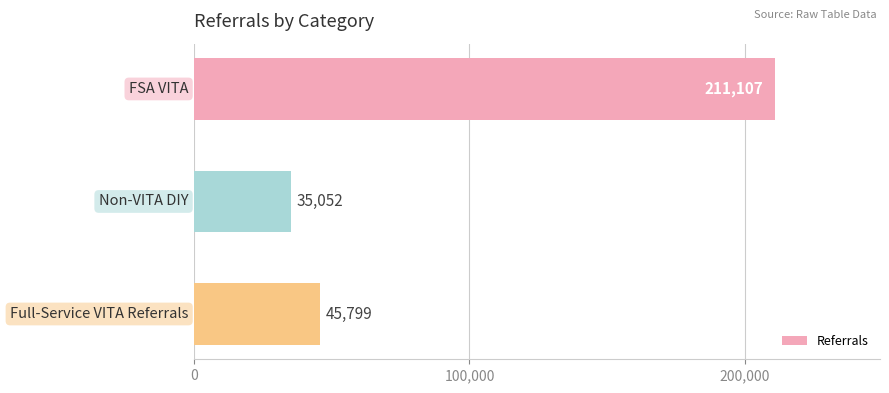

What is the greatest value displayed?

211107